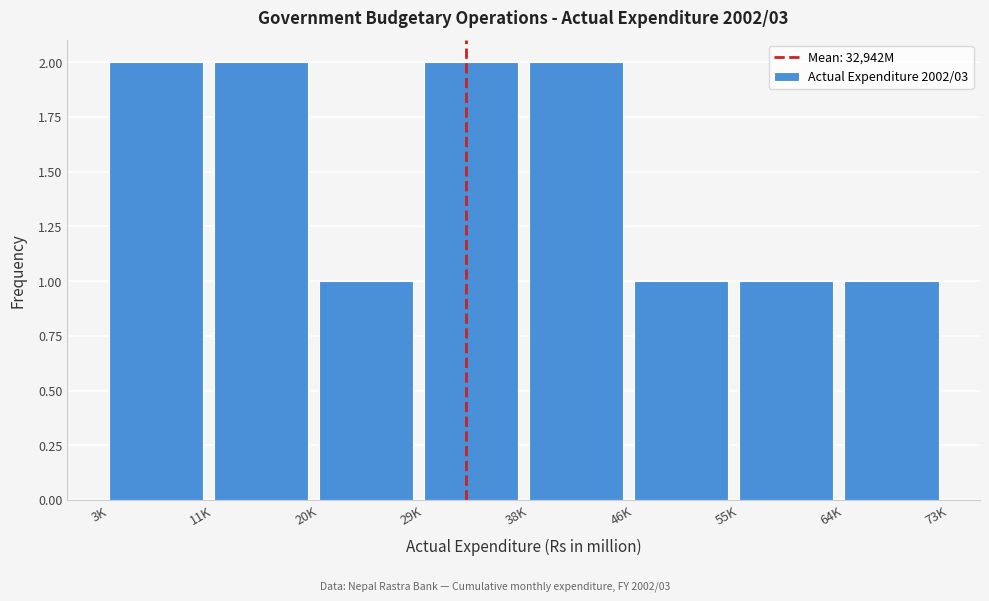

Reading left to right, transcribe all the data shown in this chart.

2	2	1	2	2	1	1	1